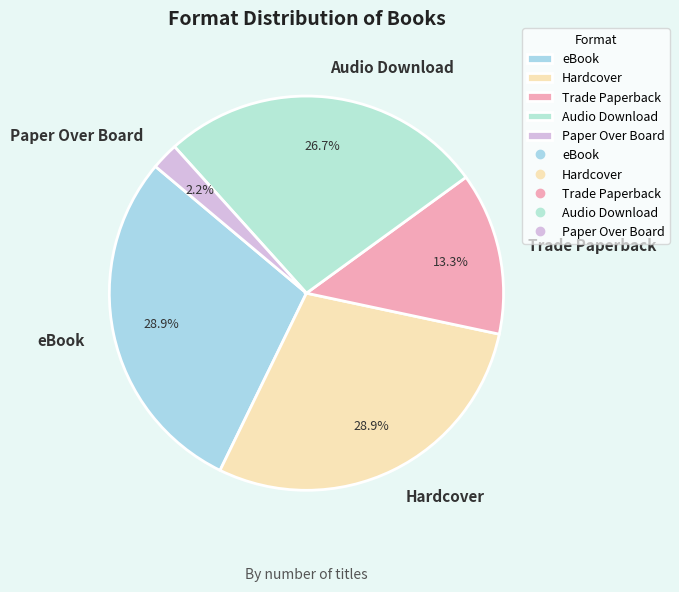

How many segments does this pie chart have?

5